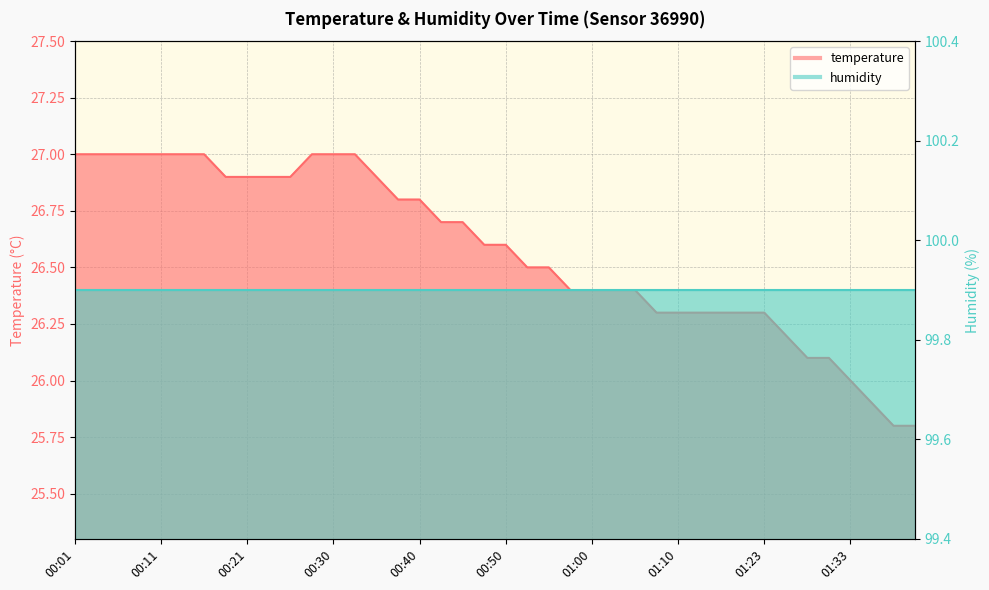

Rank the categories by value from lowest to highest.

01:38, 01:40, 01:35, 01:33, 01:28, 01:30, 01:25, 01:07, 01:10, 01:15, 01:18, 01:20, 01:23, 00:57, 01:00, 01:02, 01:05, 00:52, 00:55, 00:47, 00:50, 00:43, 00:45, 00:38, 00:40, 00:18, 00:21, 00:23, 00:26, 00:35, 00:01, 00:04, 00:06, 00:09, 00:11, 00:13, 00:16, 00:28, 00:30, 00:33